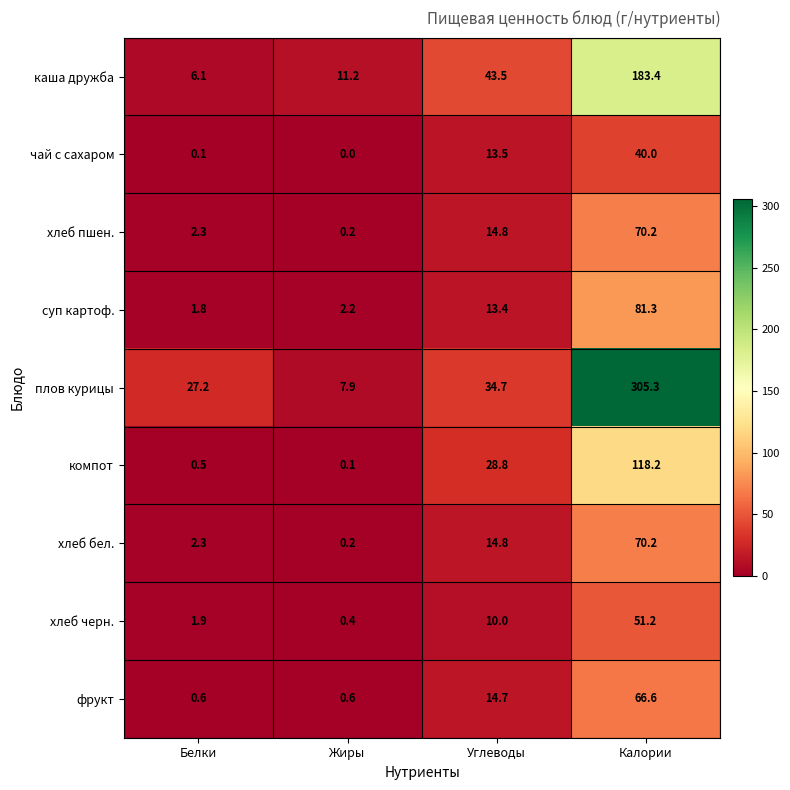

Is it true that компот equals 118.2 at Калории?

True